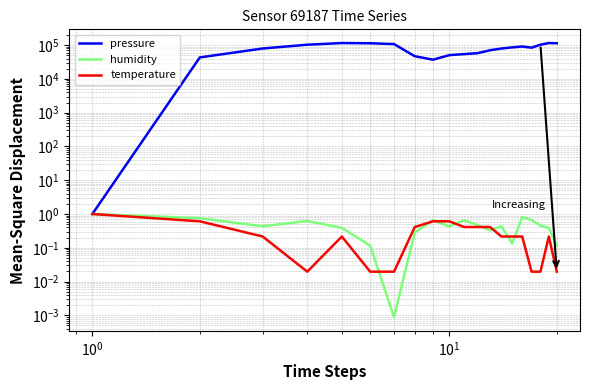

What is the value of the pressure point at the 3rd from the left?

79781.0